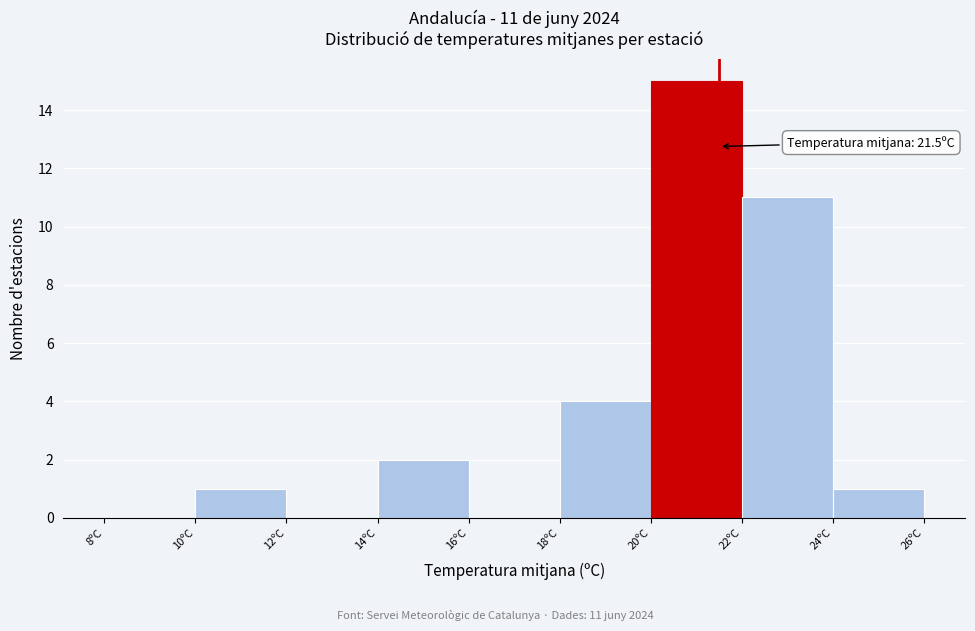

Over which range of the x-axis is the bar tallest?

20 to 22